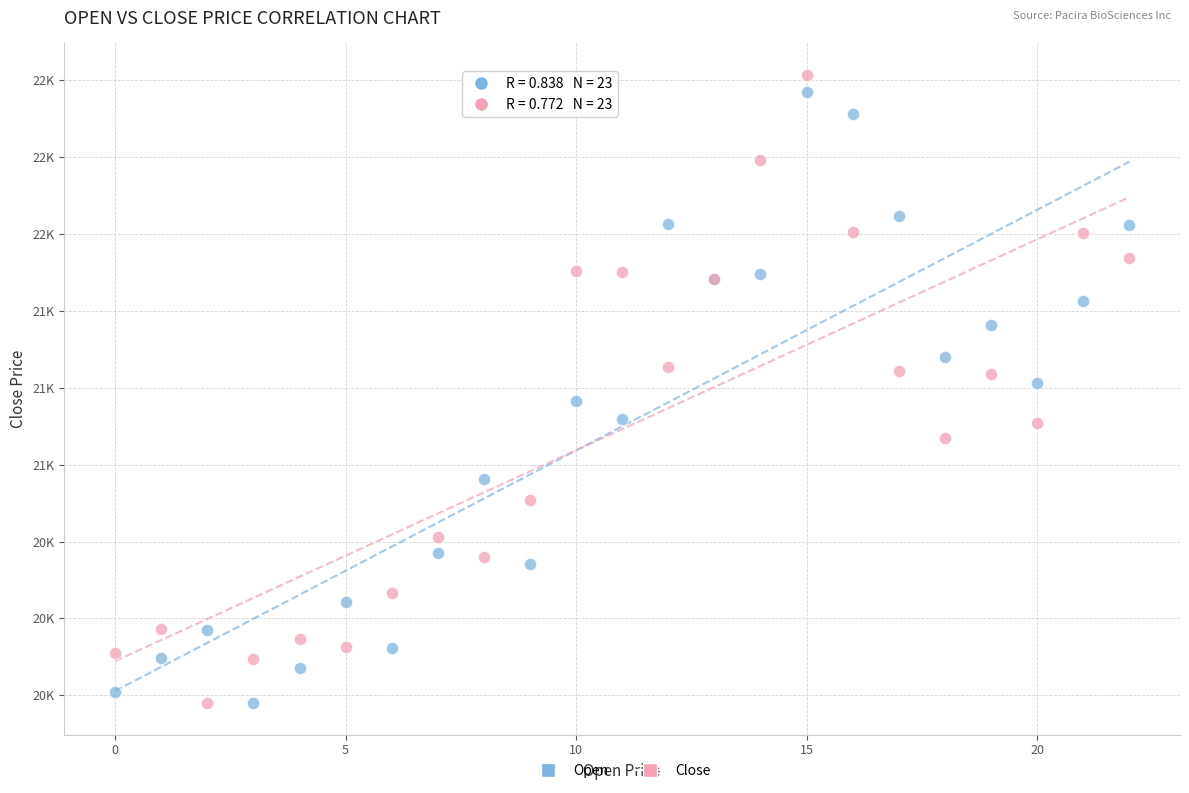

Which series reaches the maximum Y coordinate?

Close